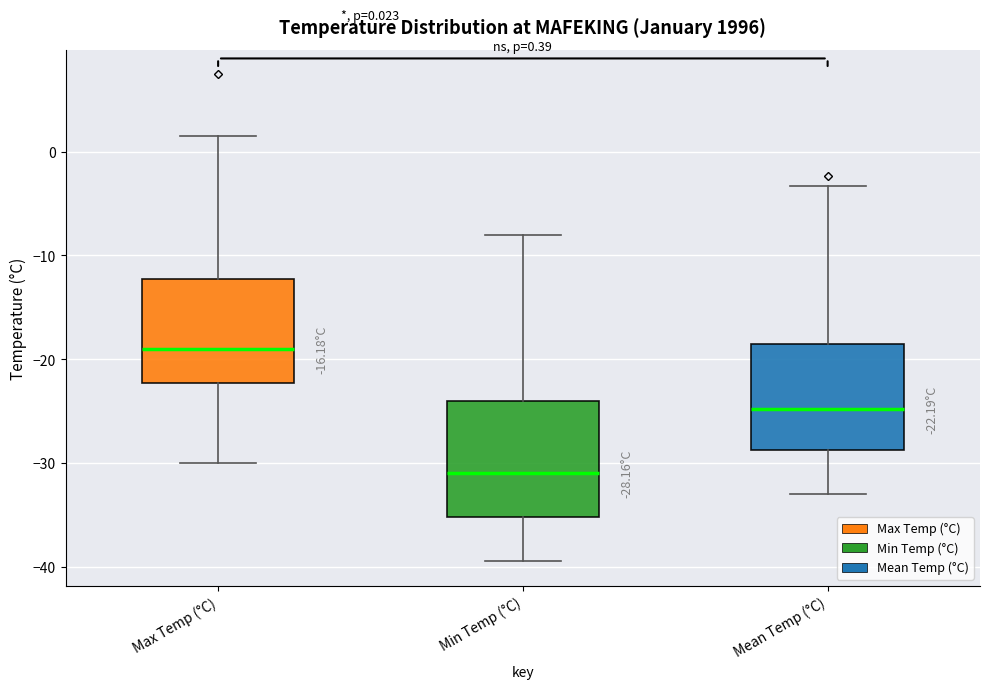

Which box has the lowest median line?

Min Temp (°C)